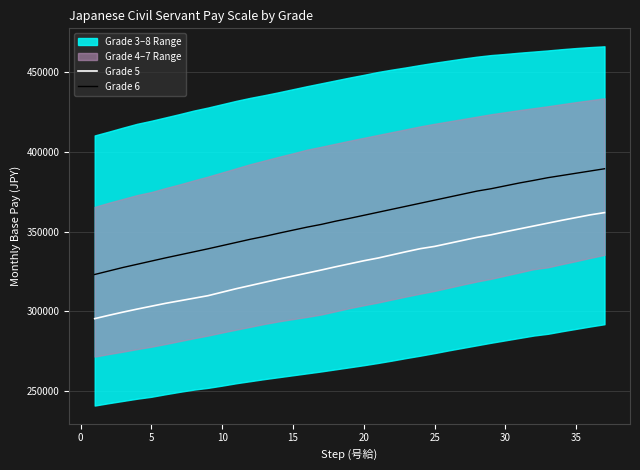

True or false: Grade 6 has more than 1 interior local peaks.

False